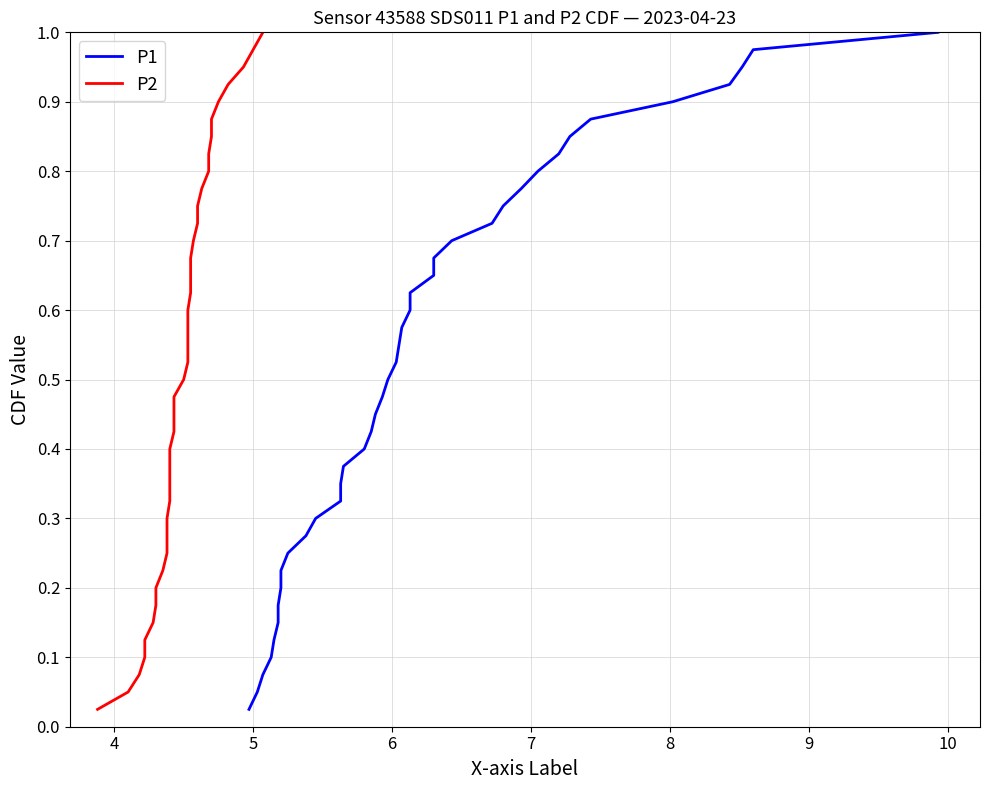

Which series has the largest total across all categories?

P1